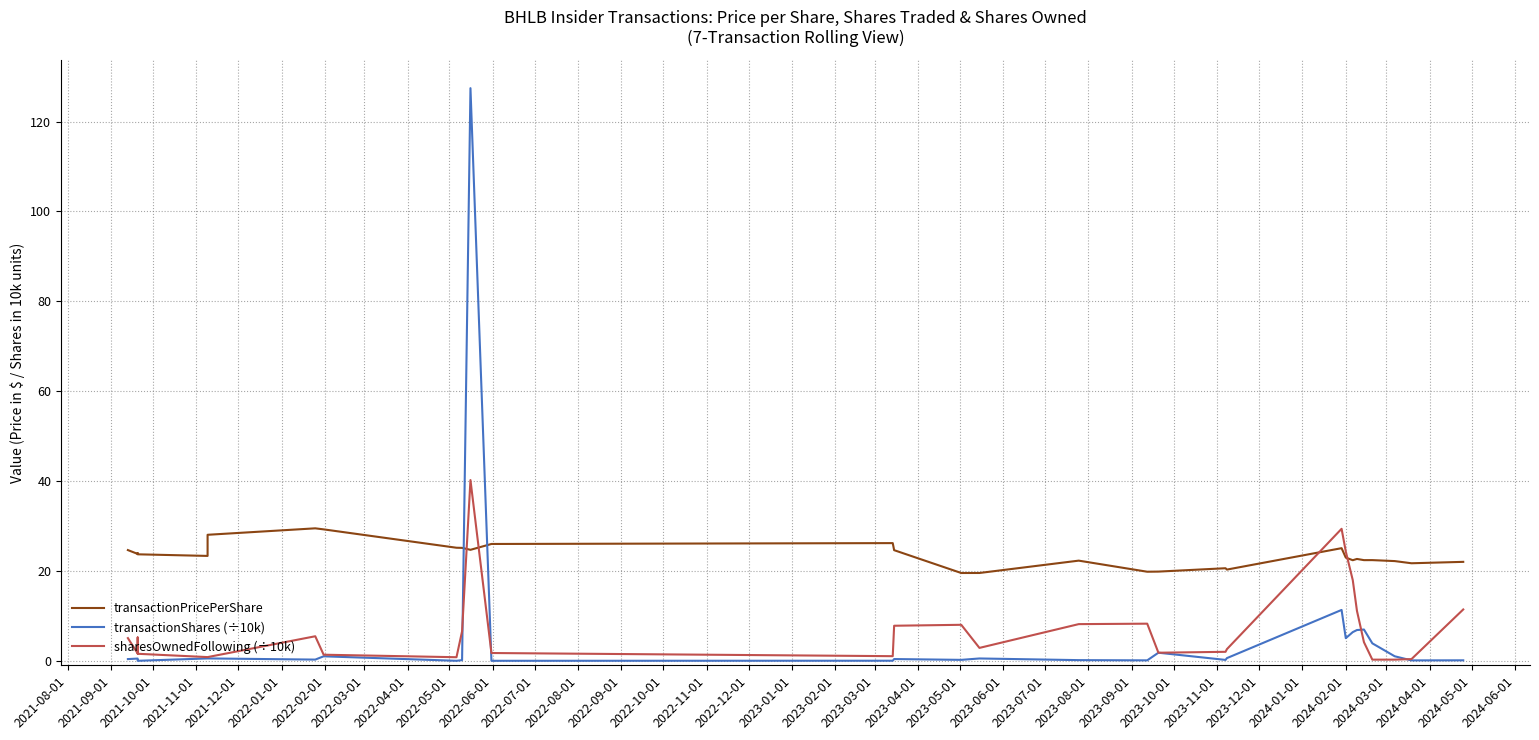

Does the chart have visible grid lines?

Yes